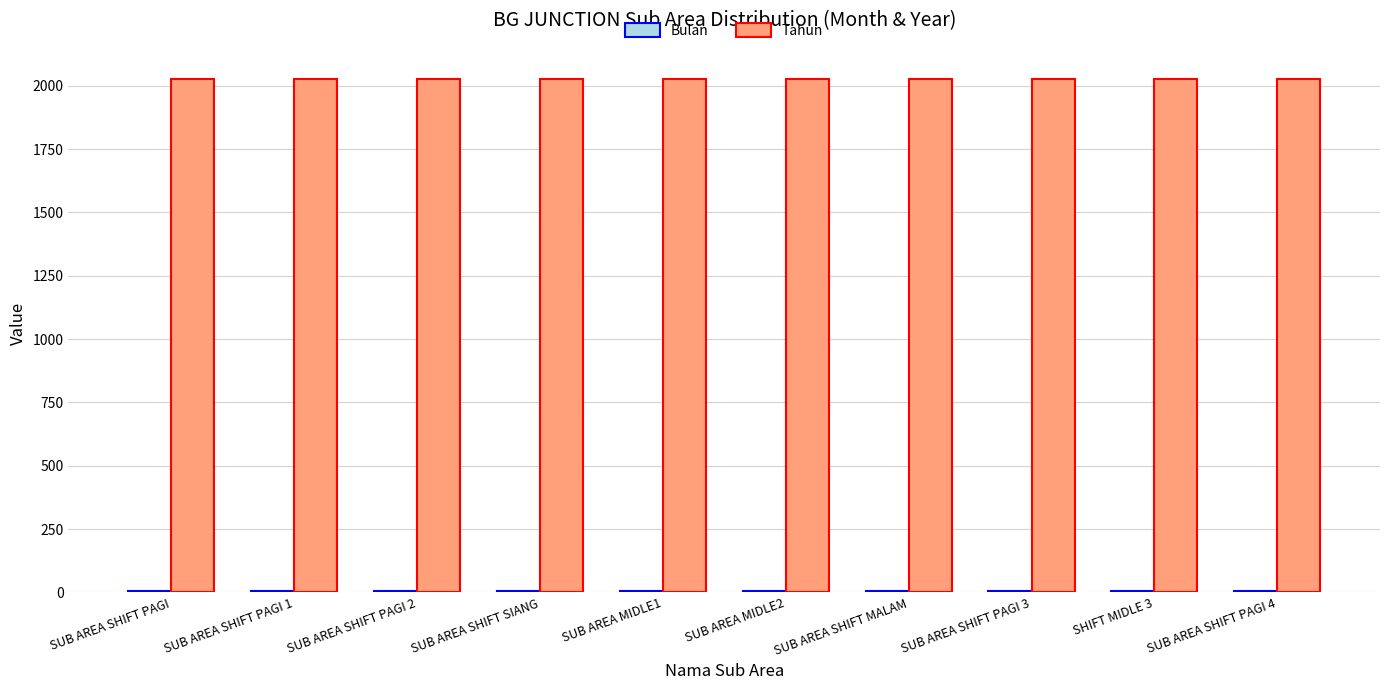

The value of Tahun at SUB AREA SHIFT PAGI is 2025. True or false?

True